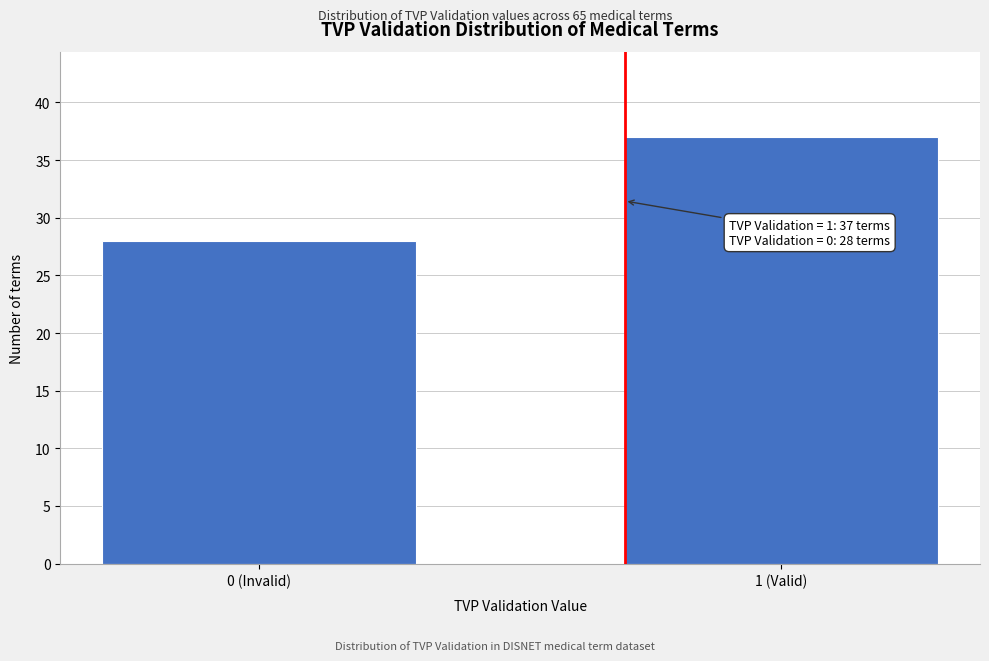

Reading left to right, extract all data points from this chart.

0 (Invalid)=28	1 (Valid)=37